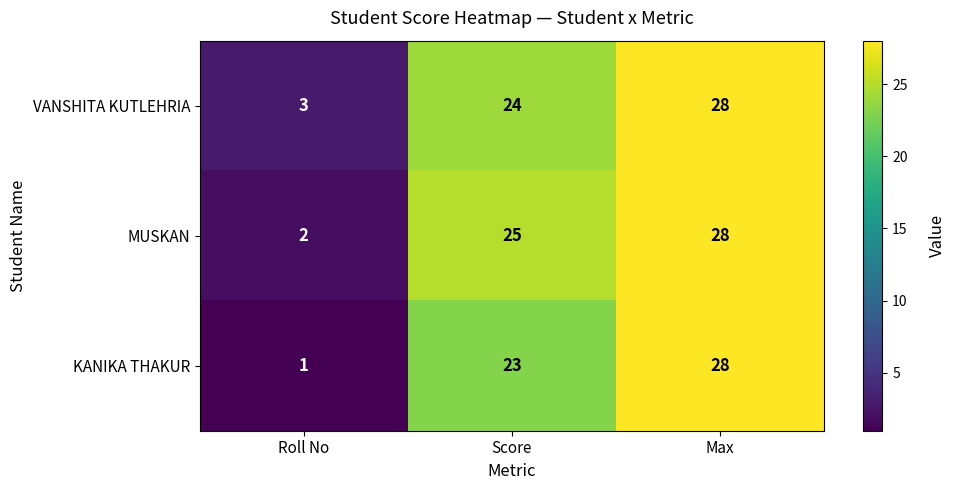

What is the sum of the KANIKA THAKUR values at Score and Max?

51